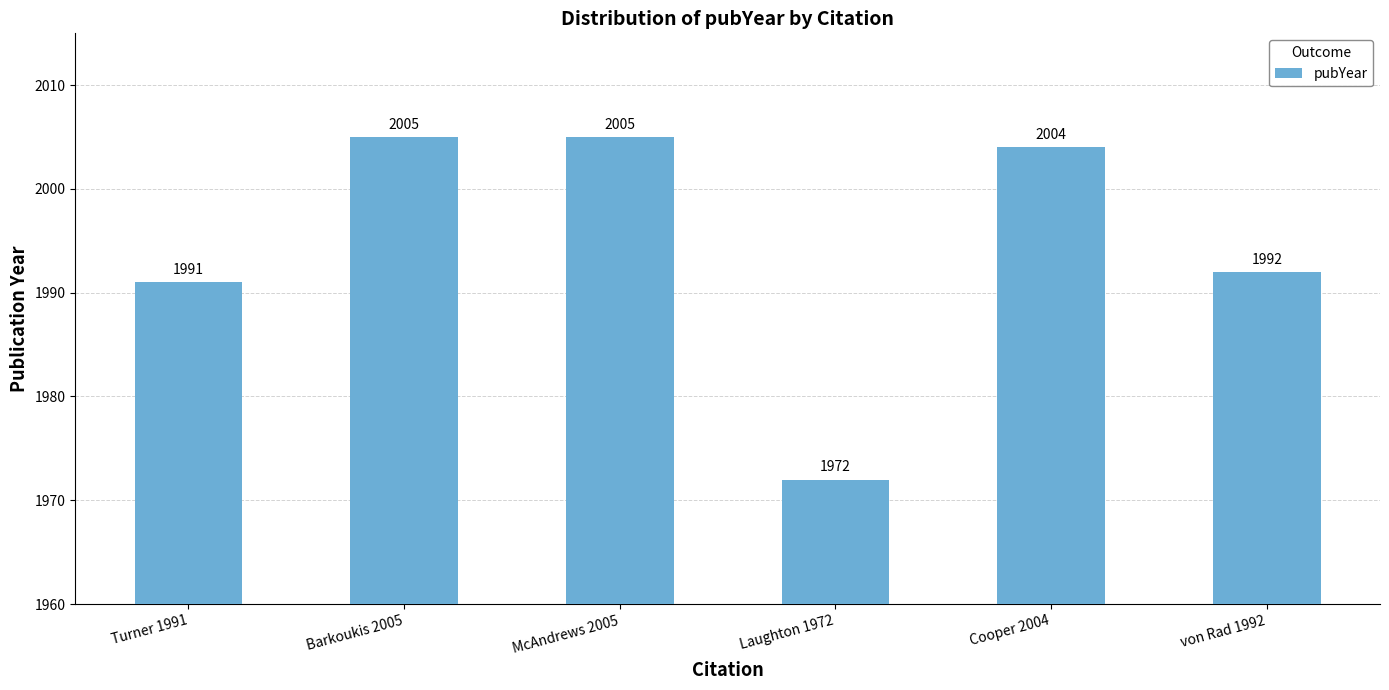

What is the difference between the values at Turner 1991 and Barkoukis 2005?

14